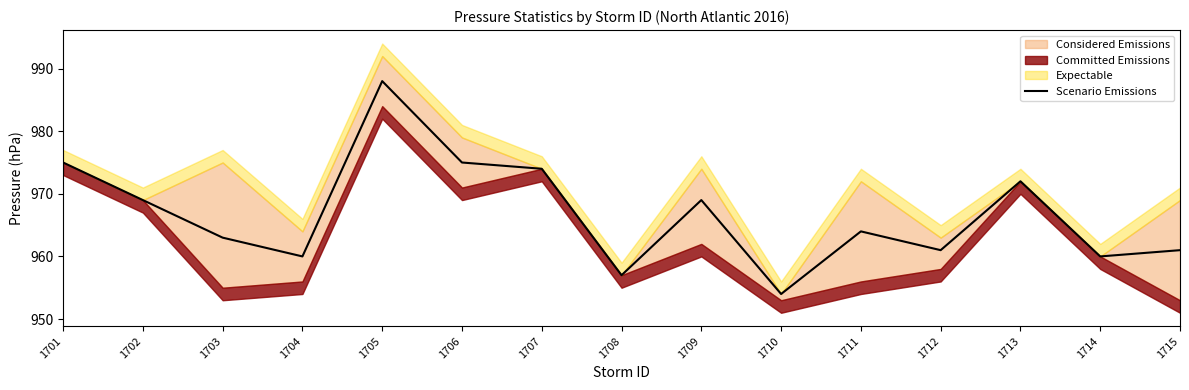

Rank the categories by value from highest to lowest.

1705, 1701, 1706, 1707, 1713, 1702, 1709, 1711, 1703, 1712, 1715, 1704, 1714, 1708, 1710